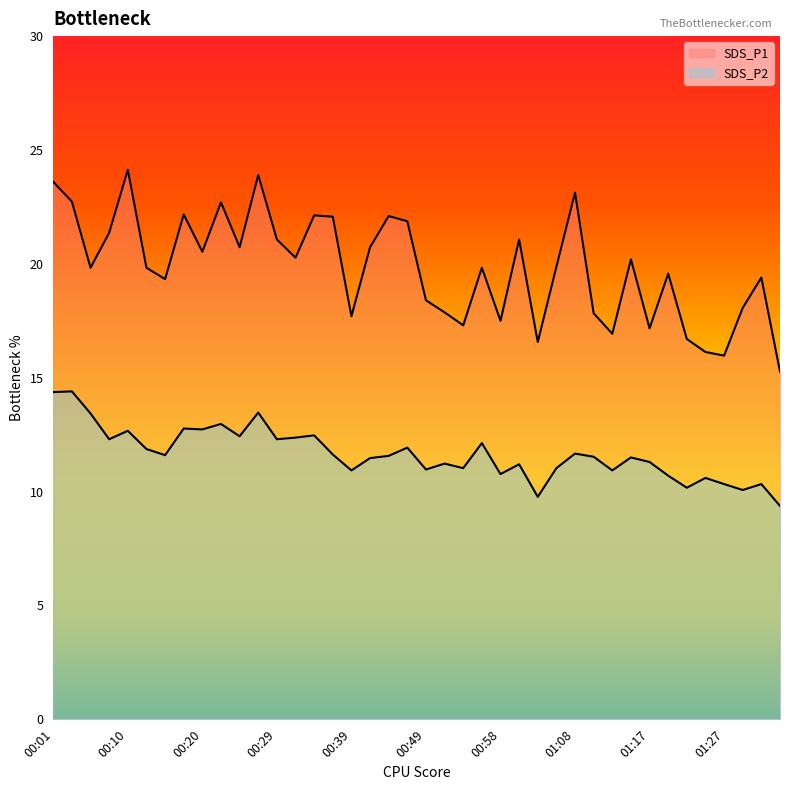

The SDS_P2 series shows 13.0 at 00:22. True or false?

True